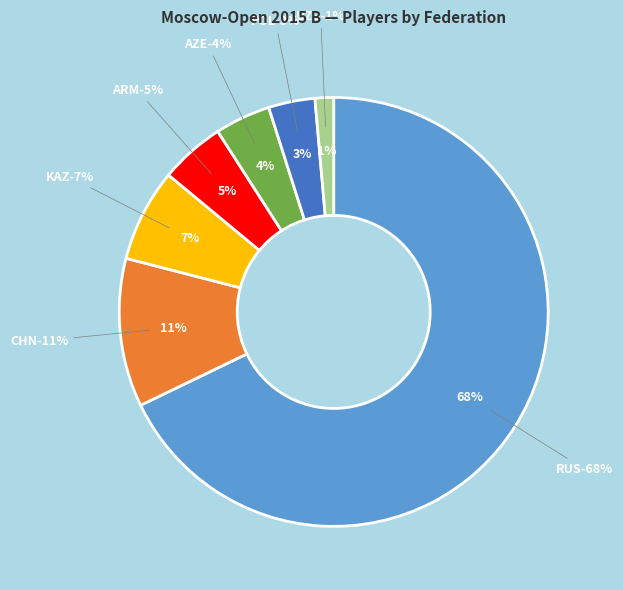

Which slice is the smallest?

UZB